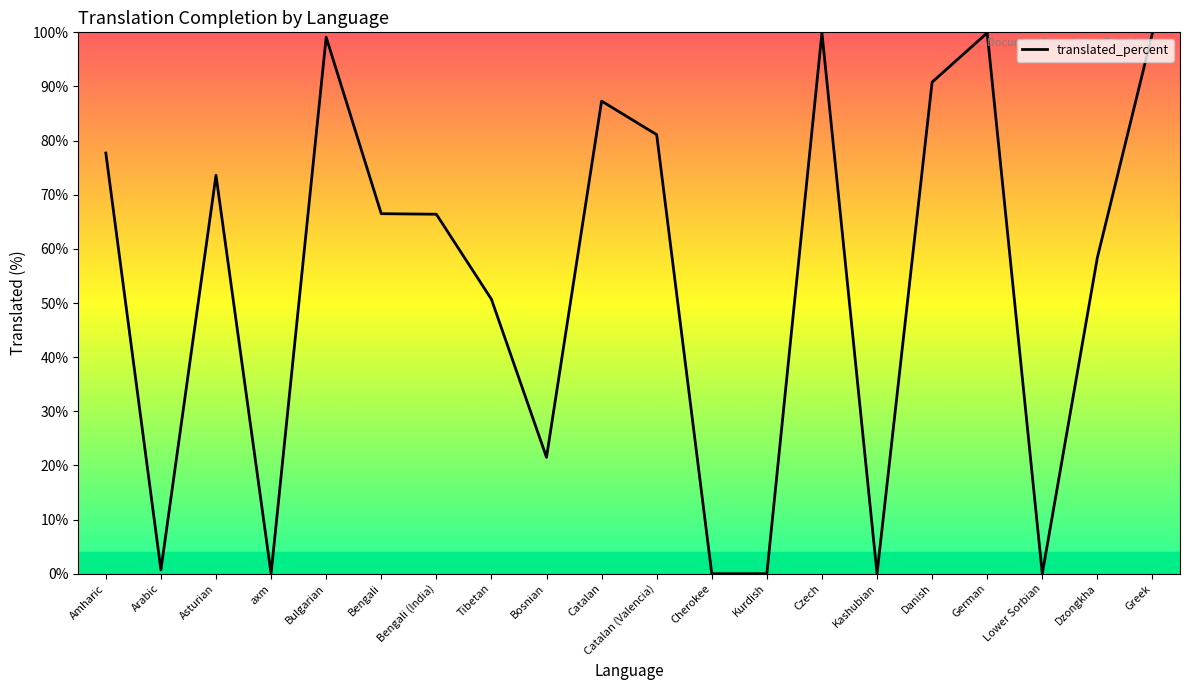

What is the difference between the maximum and second lowest values?

99.9